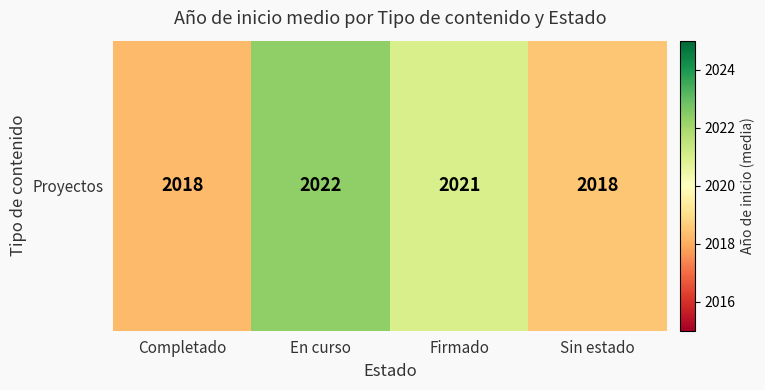

Rank the categories by value from lowest to highest.

Completado, Sin estado, Firmado, En curso